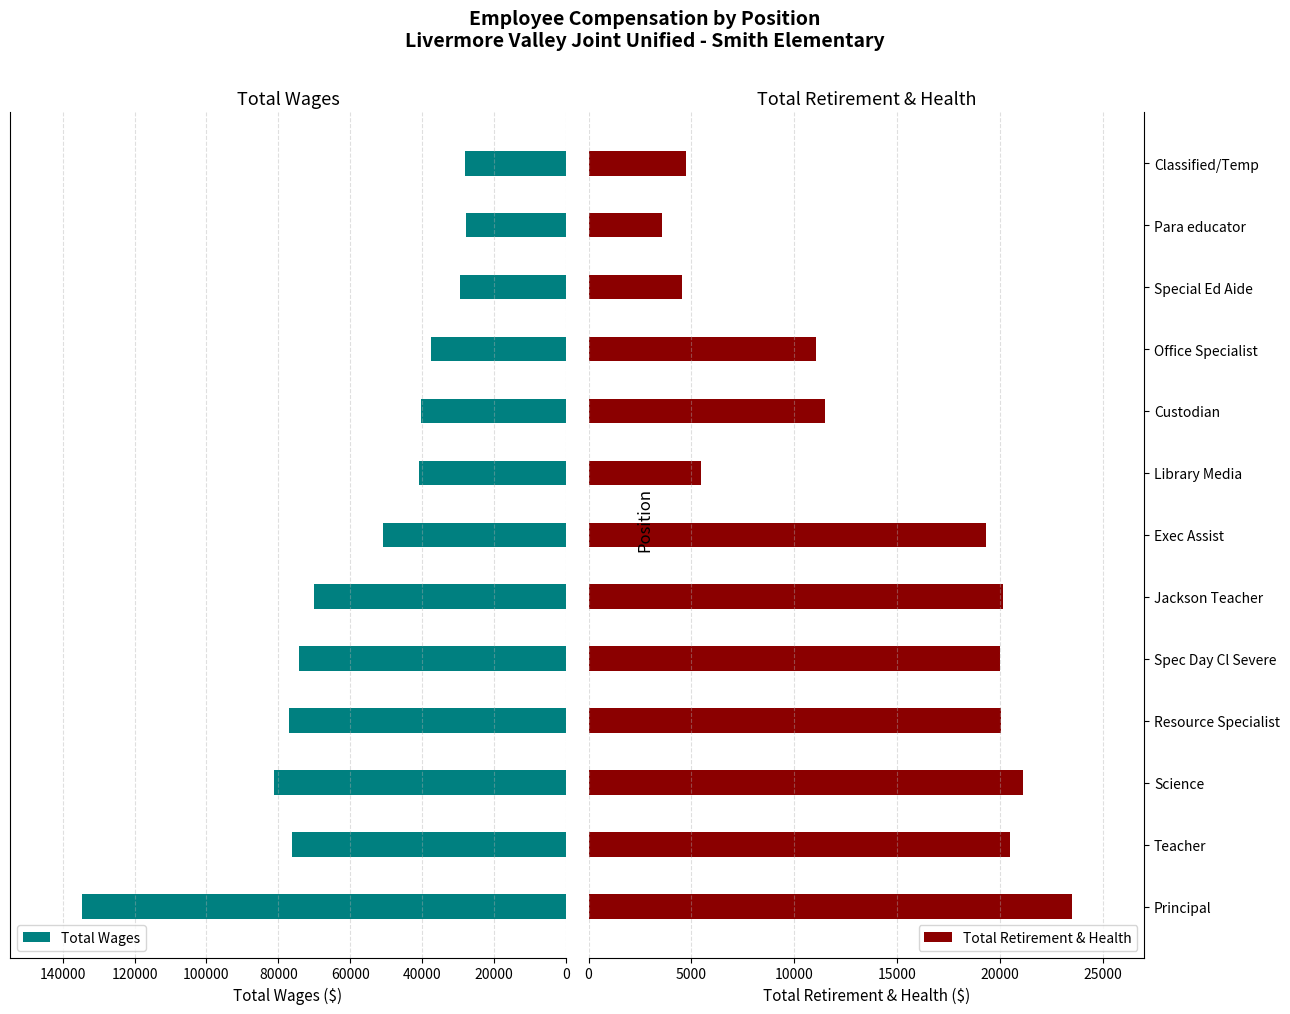

What is the greatest value displayed?

134512